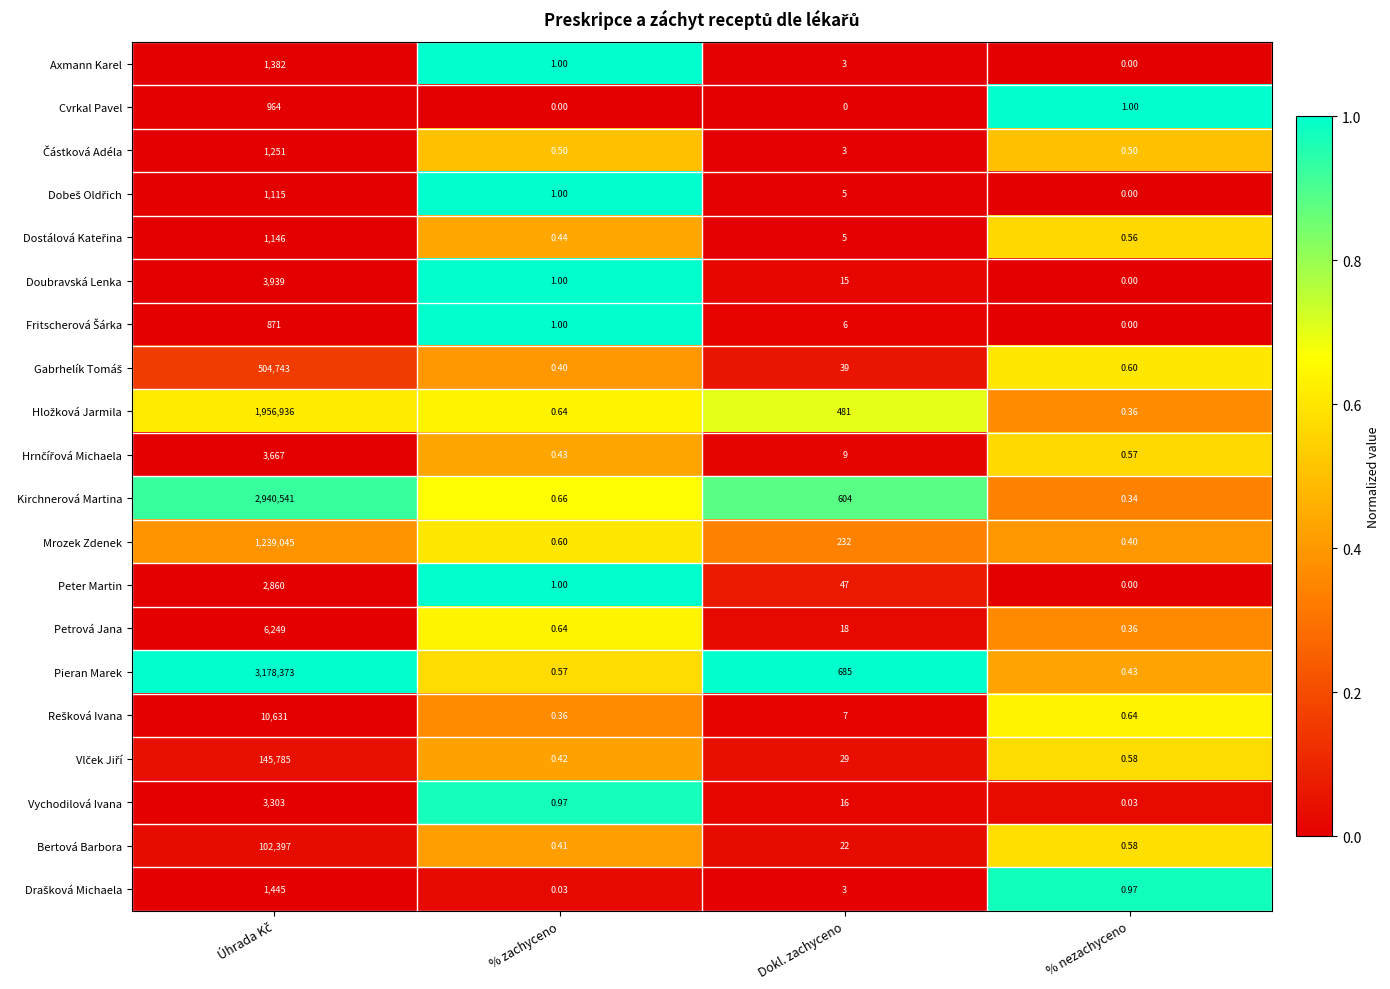

Which series has the largest total across all categories?

Pieran Marek